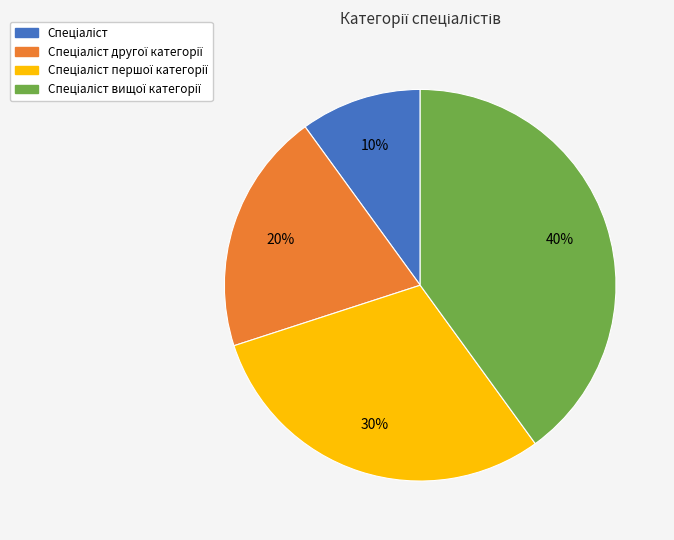

To the nearest percent, what is the difference between the largest and smallest slice percentages?

30%